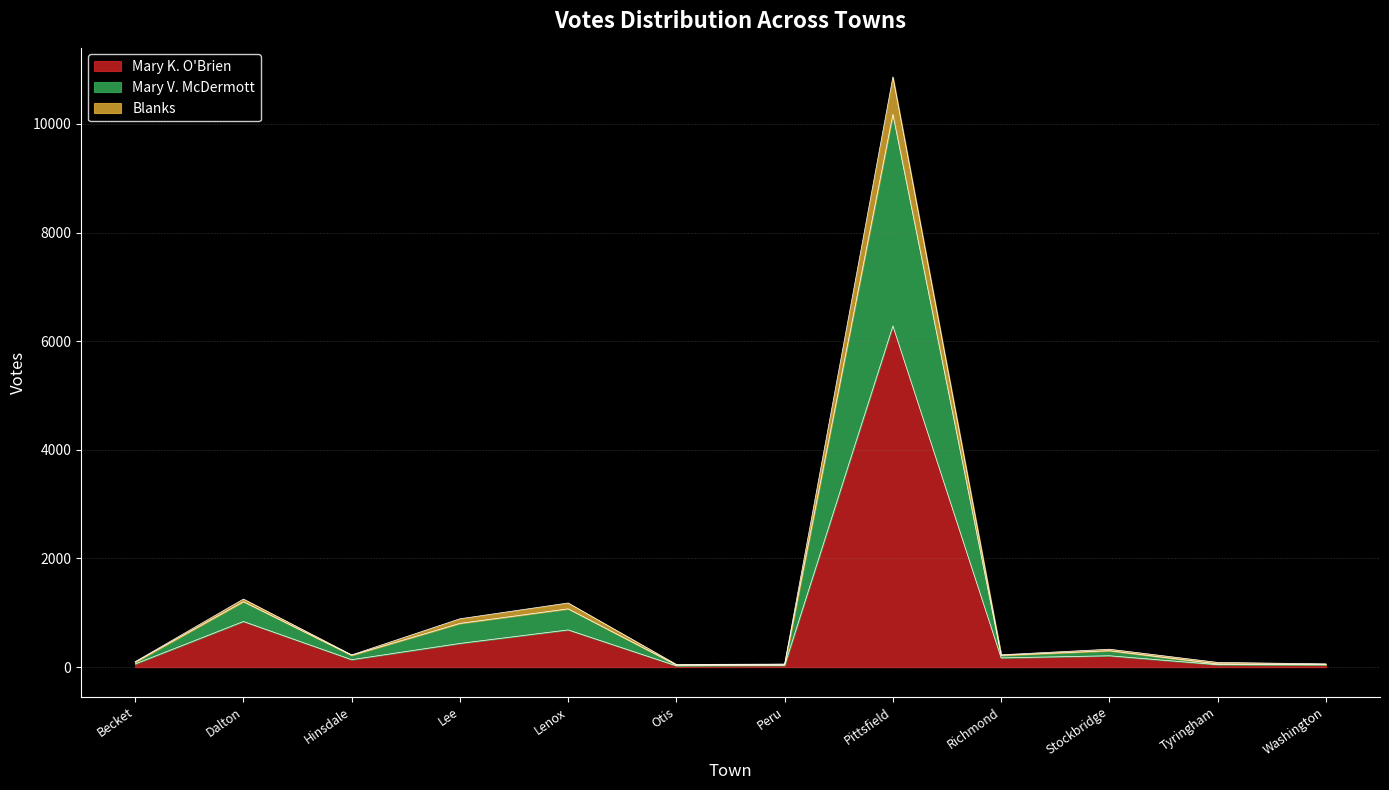

Is the value of Mary V. McDermott at Dalton greater than the value of Mary K. O'Brien at Otis?

Yes